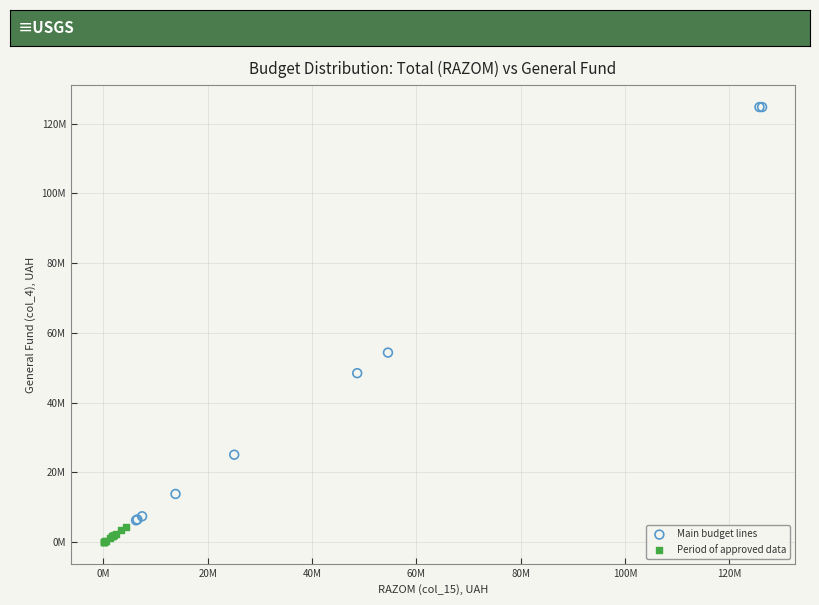

Which series contains the lowest Y value?

Period of approved data